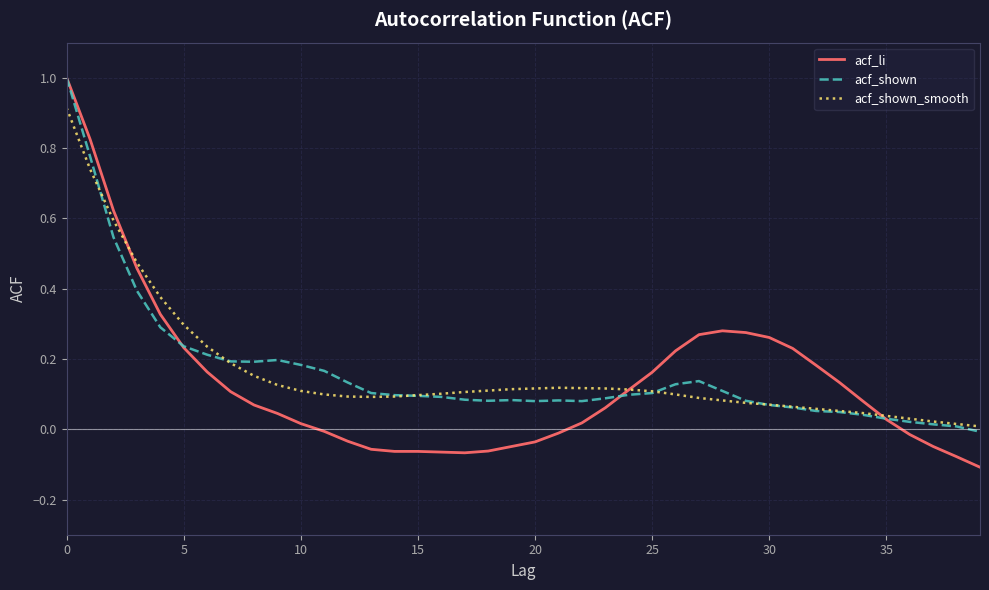

At how many categories does at least one series exceed 0?

40